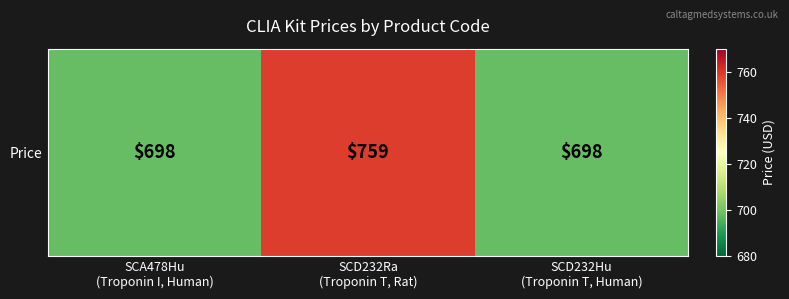

Which category has the highest value across all series?

SCD232Ra
(Troponin T, Rat)